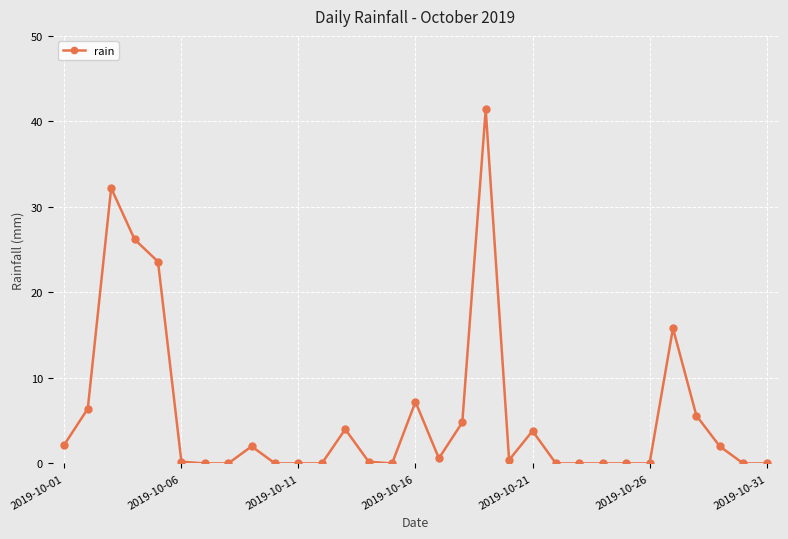

What is the greatest value displayed?

41.4